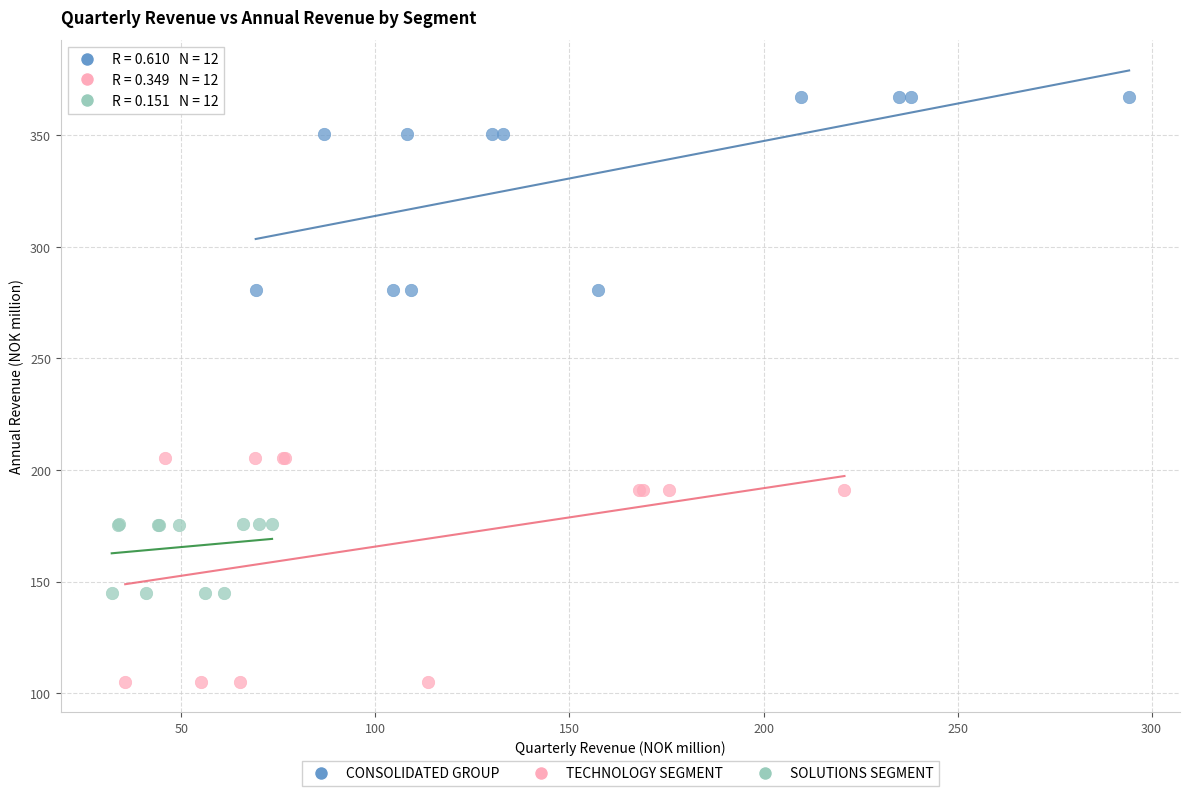

Which series has the largest Y range (max minus min)?

TECHNOLOGY SEGMENT